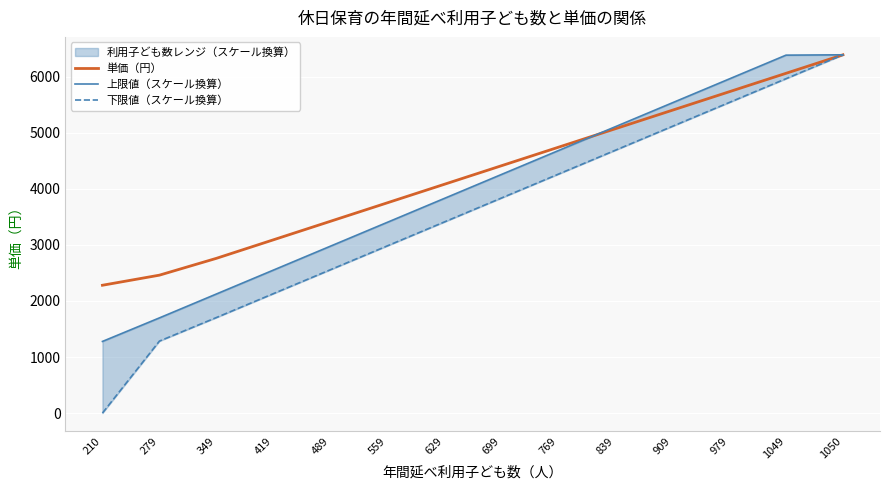

What is the value of the 上限値（スケール換算） point at the 11th from the left?

5531.9